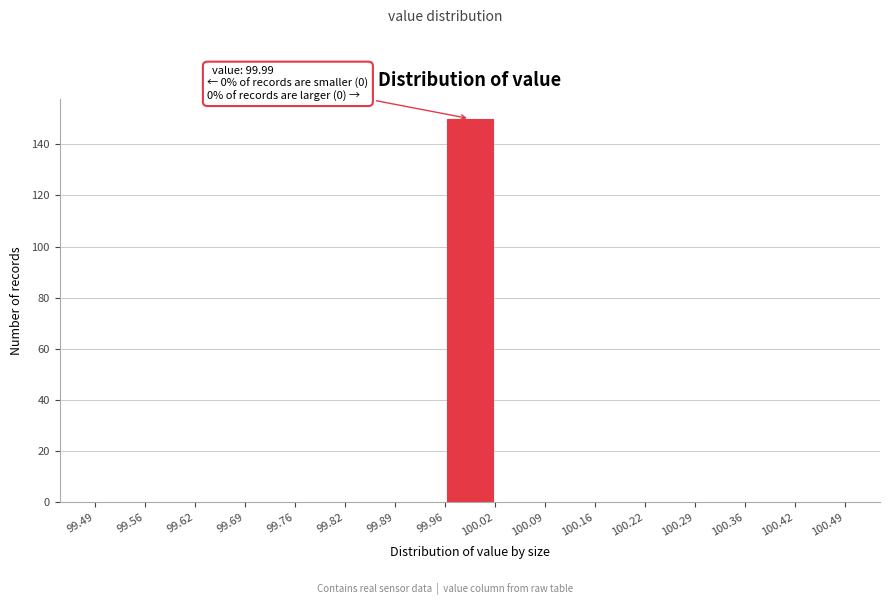

Which range on the x-axis has the tallest bar?

99.96 to 100.02